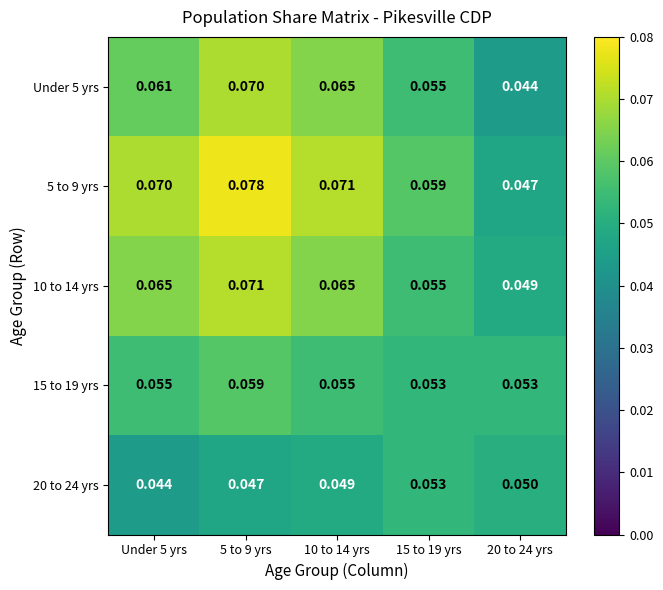

Is the value of 15 to 19 yrs at 10 to 14 yrs greater than the value of Under 5 yrs at Under 5 yrs?

No